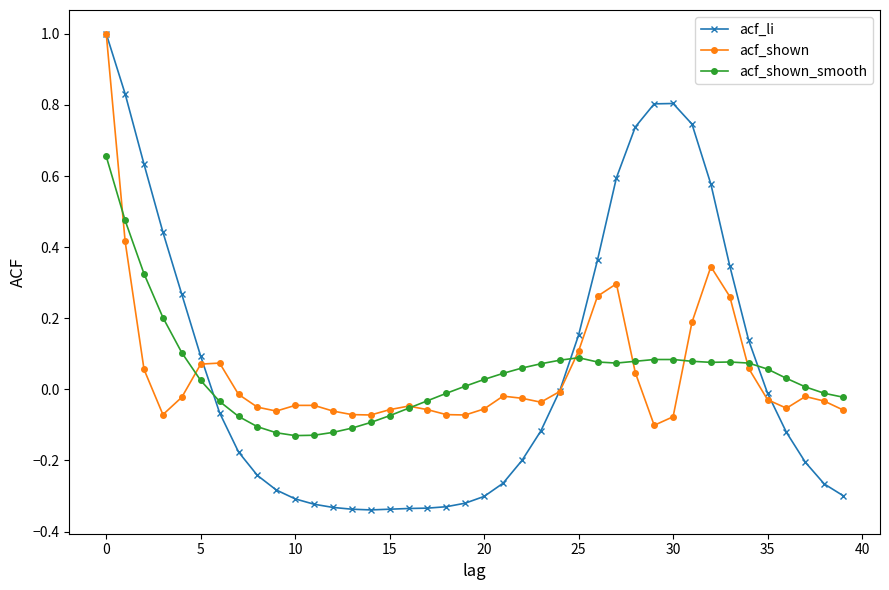

True or false: acf_li and acf_shown cross at least once.

True